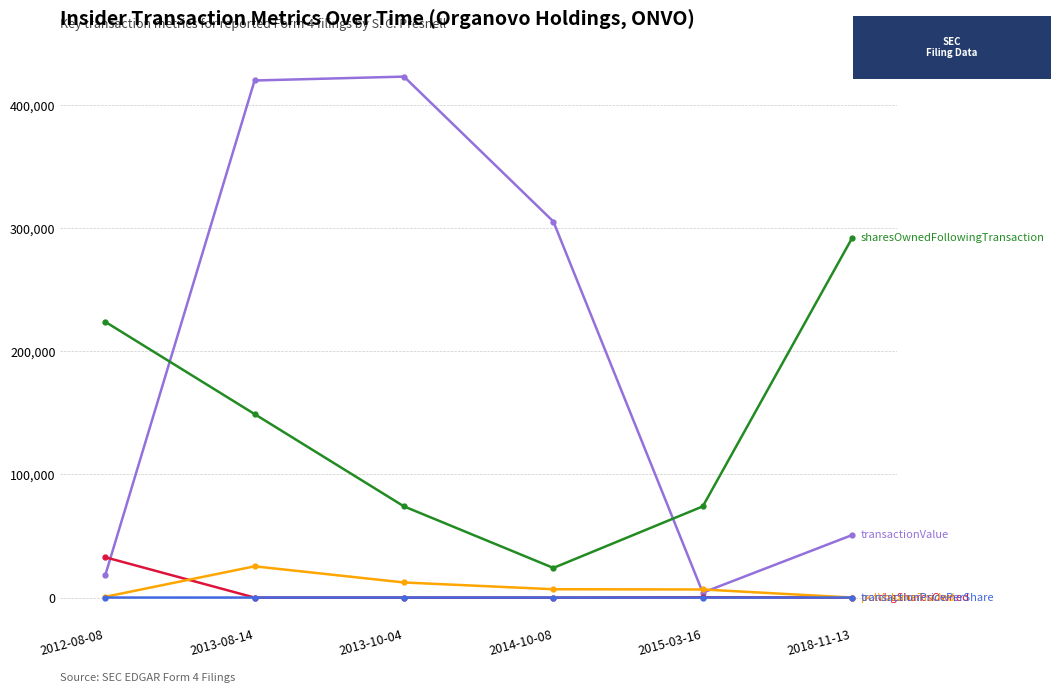

What is the label of the 3rd point from the right?

2014-10-08